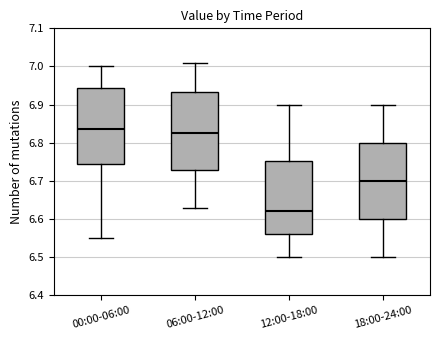

Where is the upper edge of the box for 06:00-12:00 on the y-axis? The values are not printed on the chart, so give them approximately, as read against the axis.

6.93